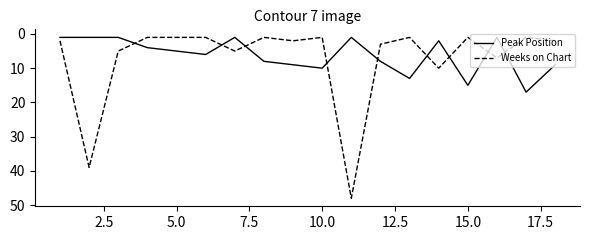

What is the sum of all Weeks on Chart values?

131